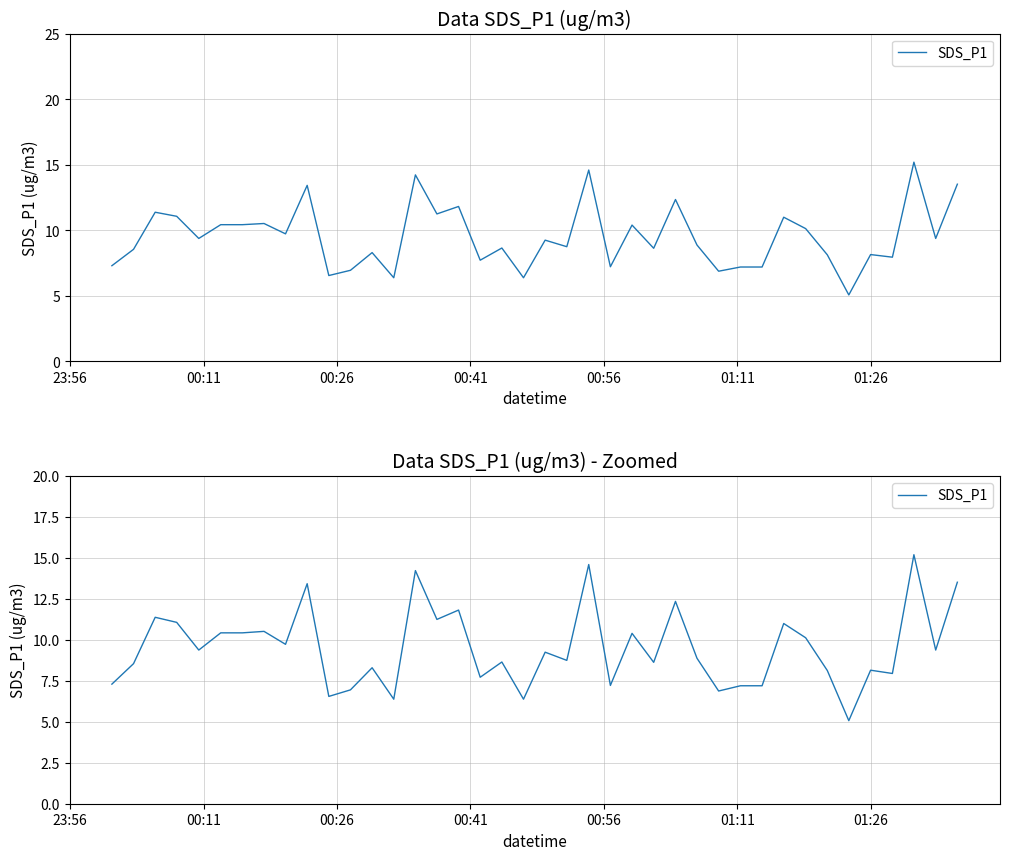

What is the maximum value shown in the chart?

15.2